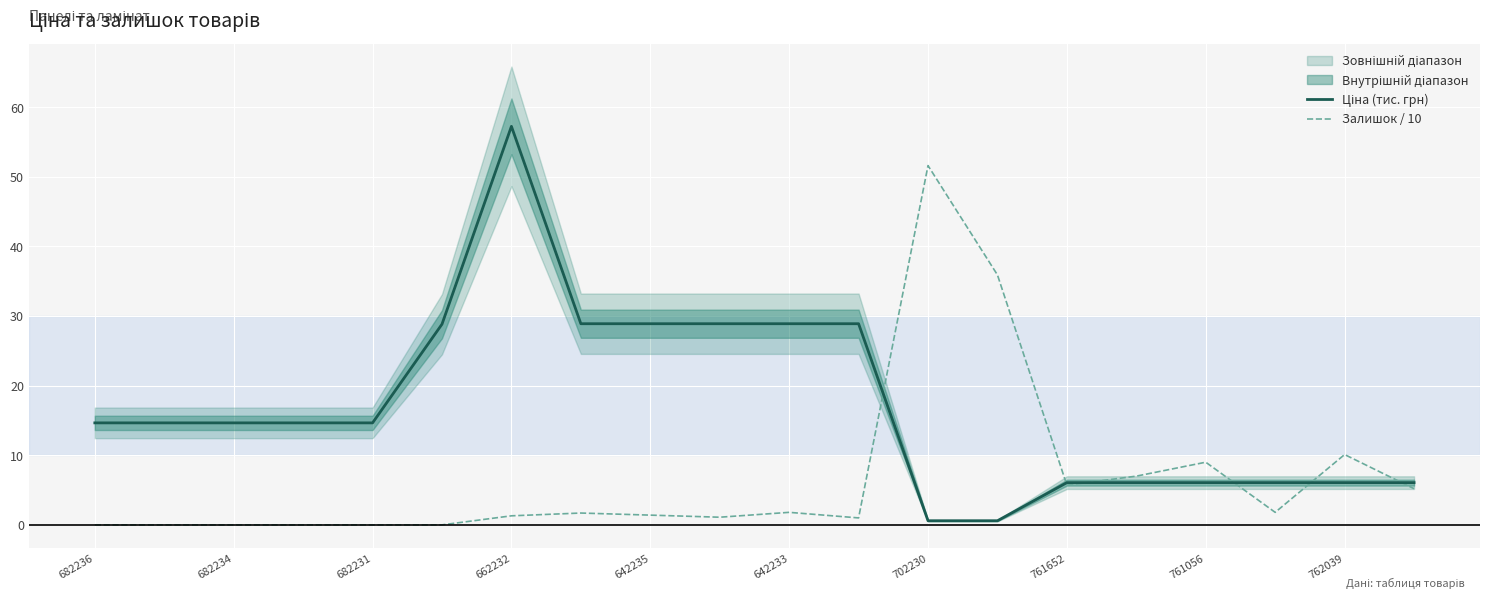

True or false: Залишок / 10 has a value of 0.0 at 682234.

True